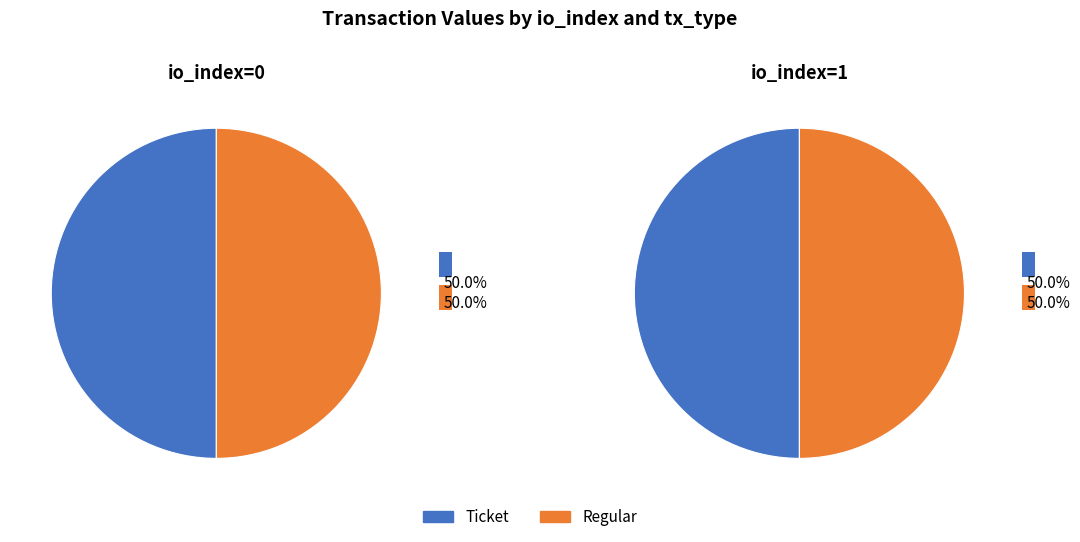

Count the number of slices in the pie.

2